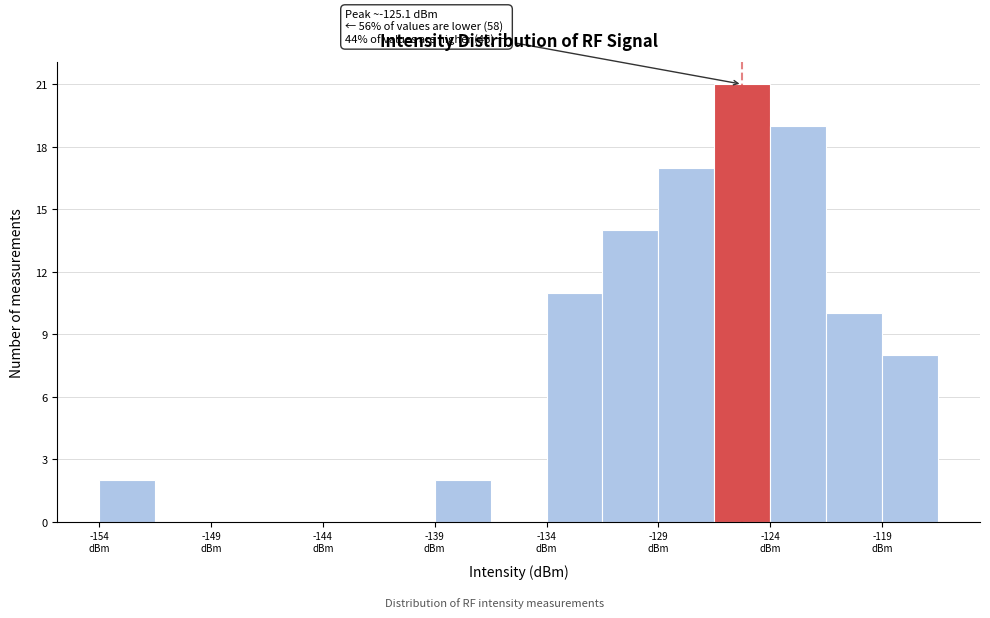

Around what value on the x-axis is the tallest bar? Give the approximate position of its centre, as read against the axis.

-125